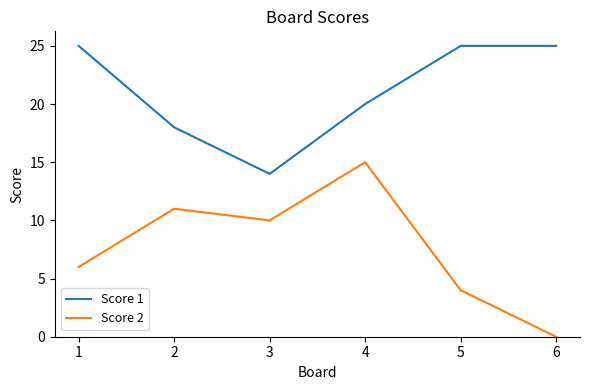

What is the highest value of the Score 2 series?

15